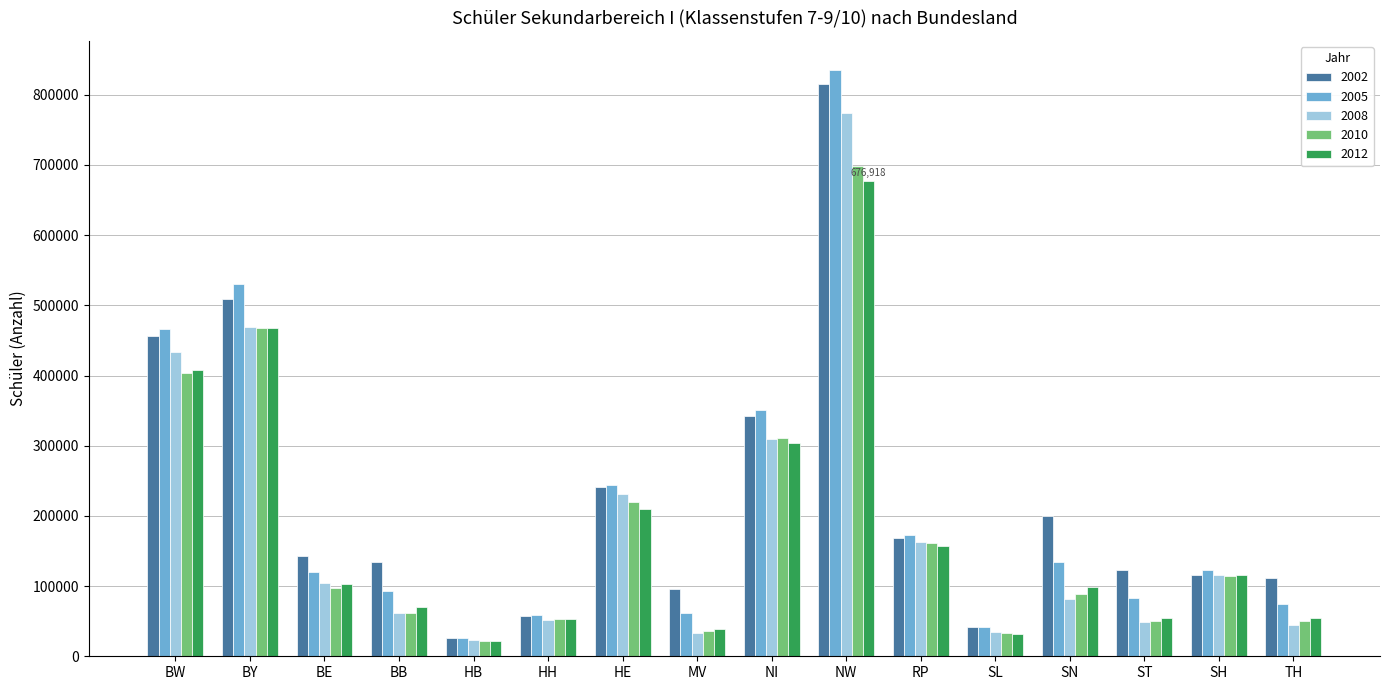

What is the label of the 15th bar from the left?

SH